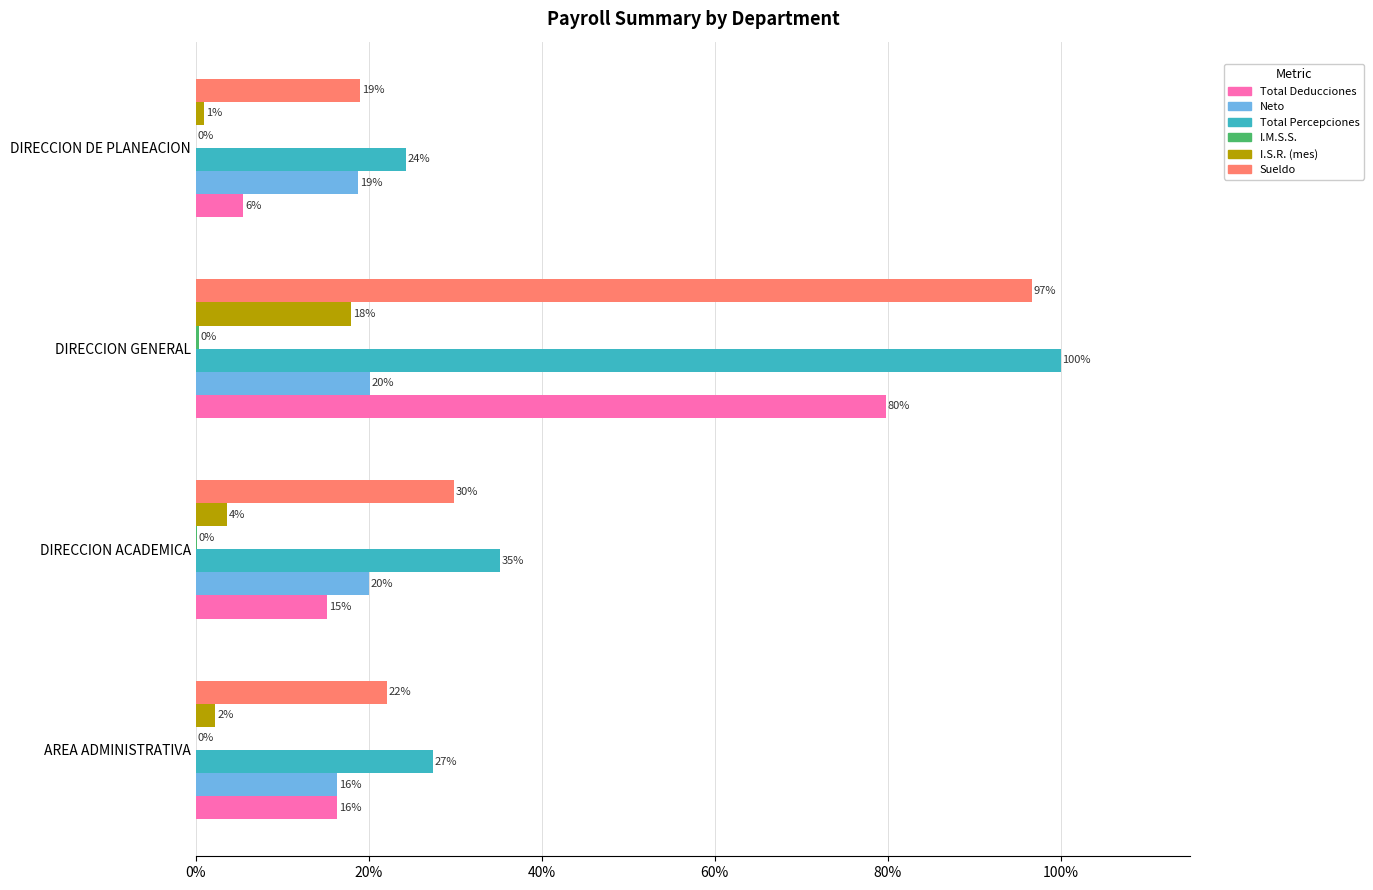

What is the difference between the maximum and second lowest values in the Sueldo series?

0.7